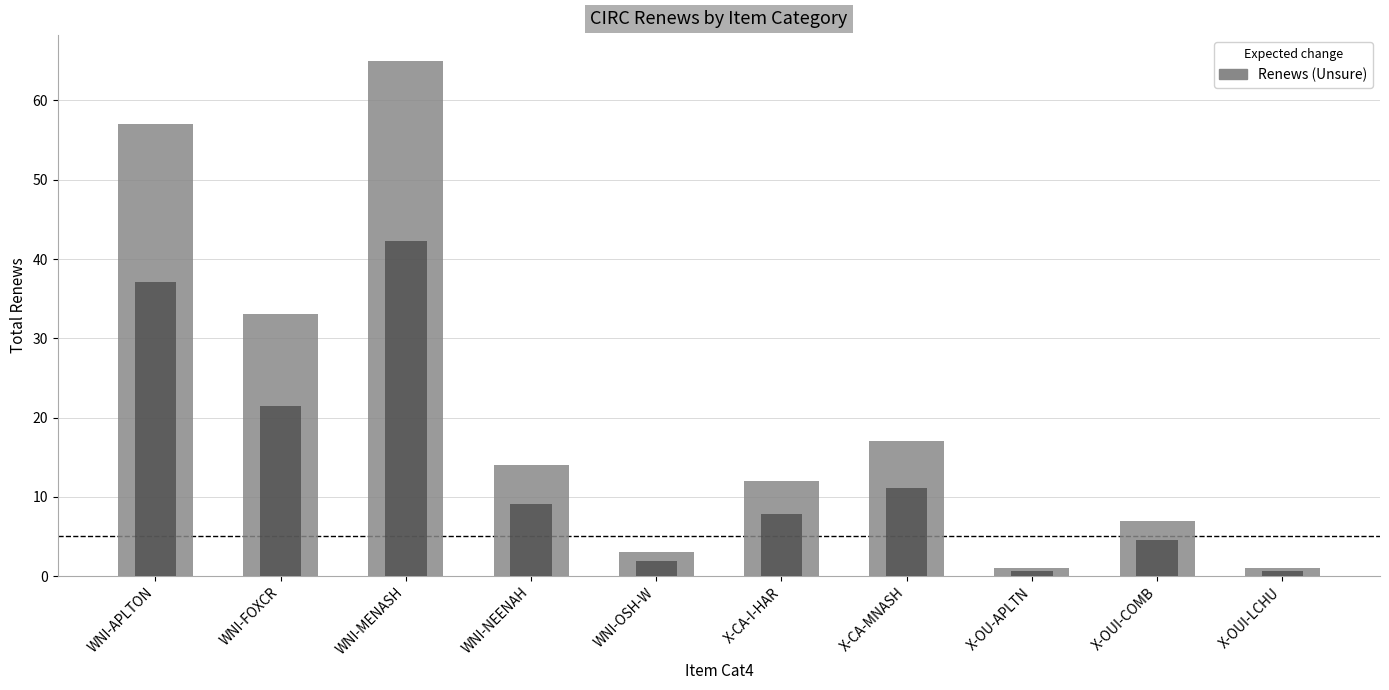

What position from the left is X-CA-I-HAR?

6